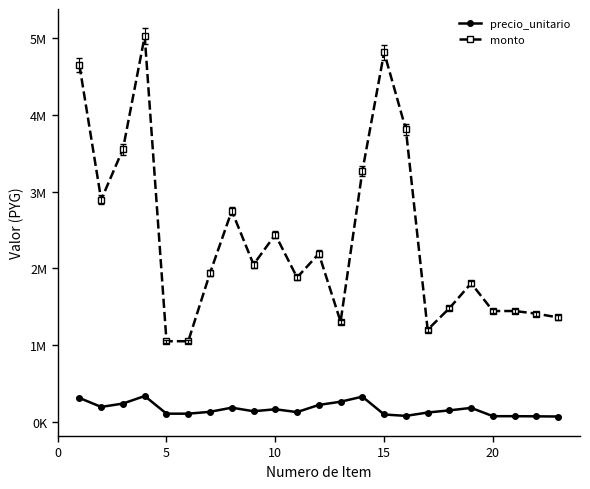

What are all the series names shown in the legend?

precio_unitario, monto